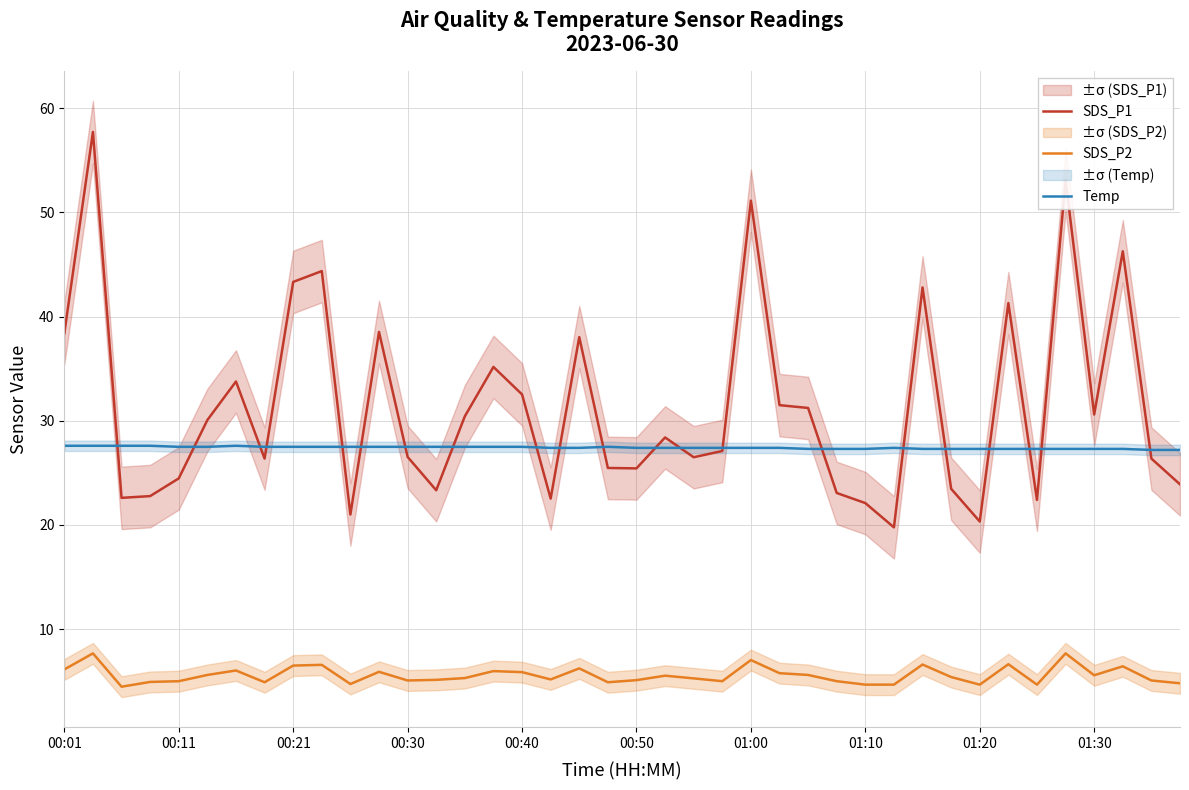

True or false: Temp and SDS_P2 cross at least once.

False